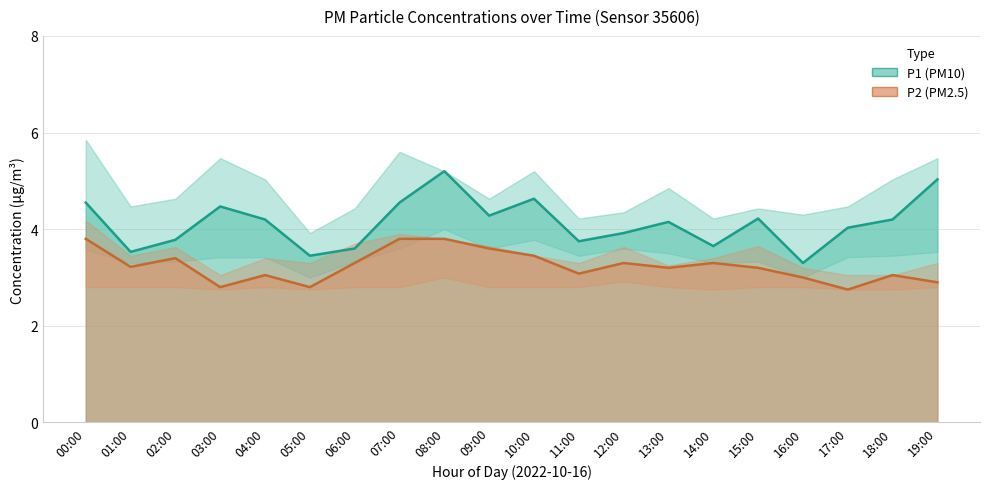

At how many categories does at least one series exceed 3?

20